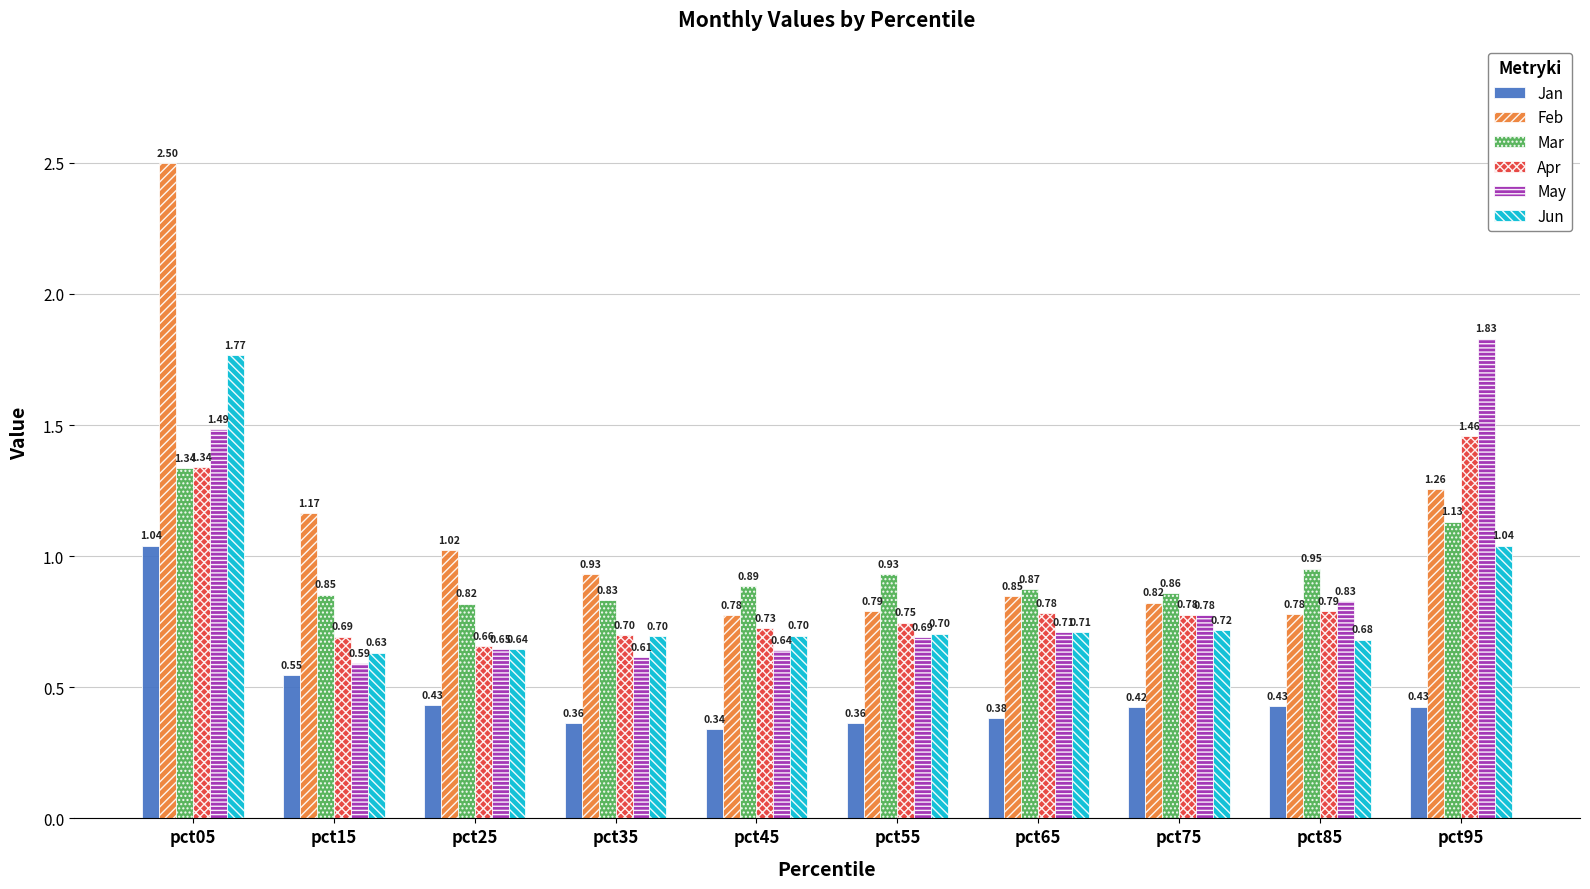

What are all the series names shown in the legend?

Jan, Feb, Mar, Apr, May, Jun